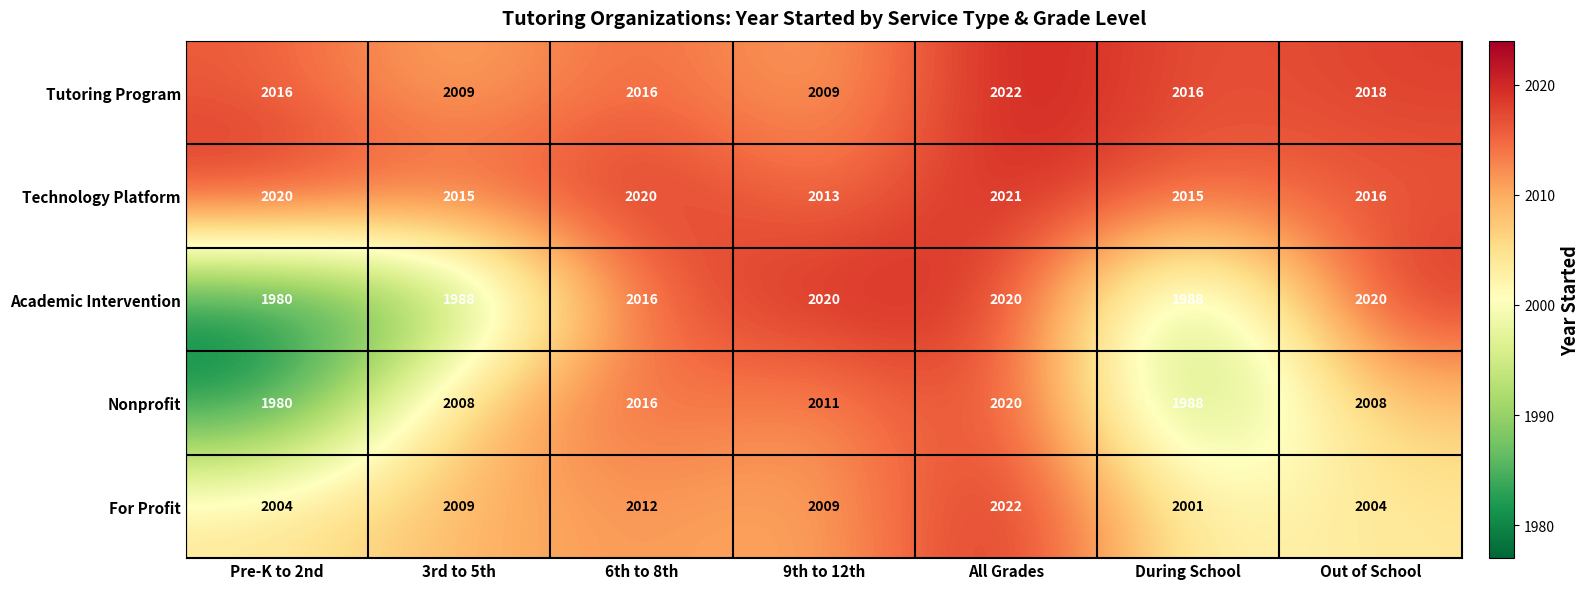

The Academic Intervention series shows 3547 at 9th to 12th. True or false?

False